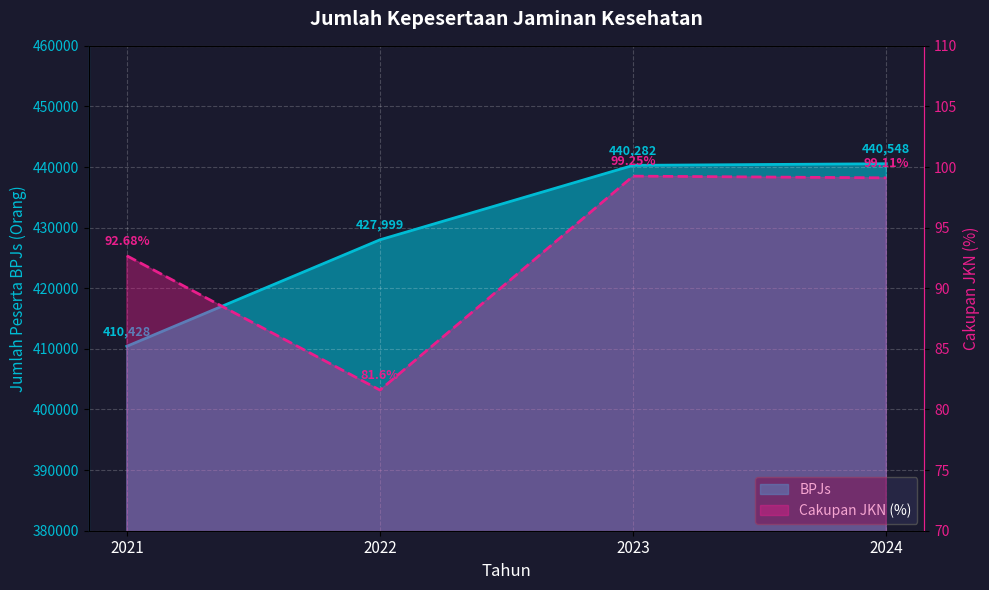

How many data points in Cakupan JKN (%) are less than 99?

2